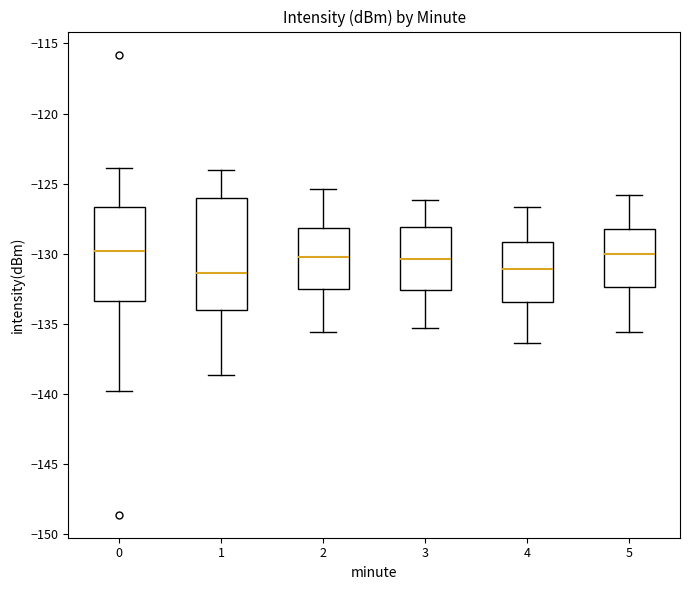

Comparing the boxes themselves (not the whiskers), which one is the tallest?

1